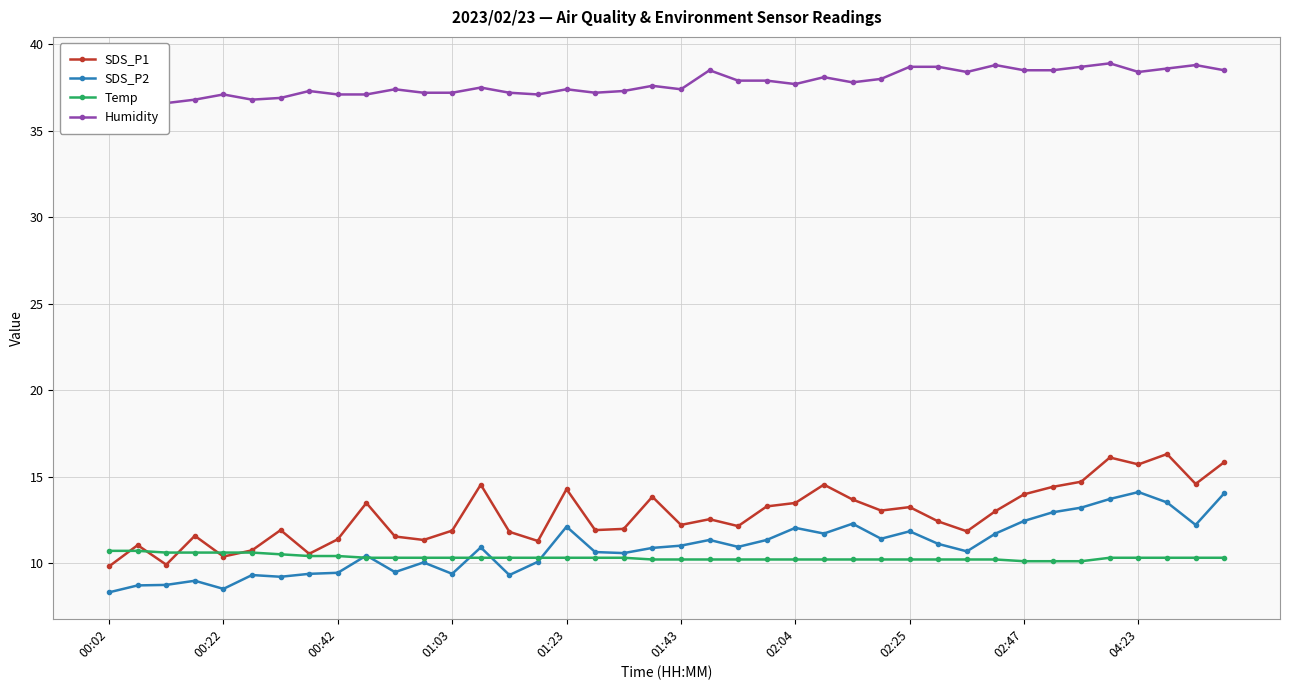

True or false: SDS_P2 has a value of 11.0 at 01:43.

True